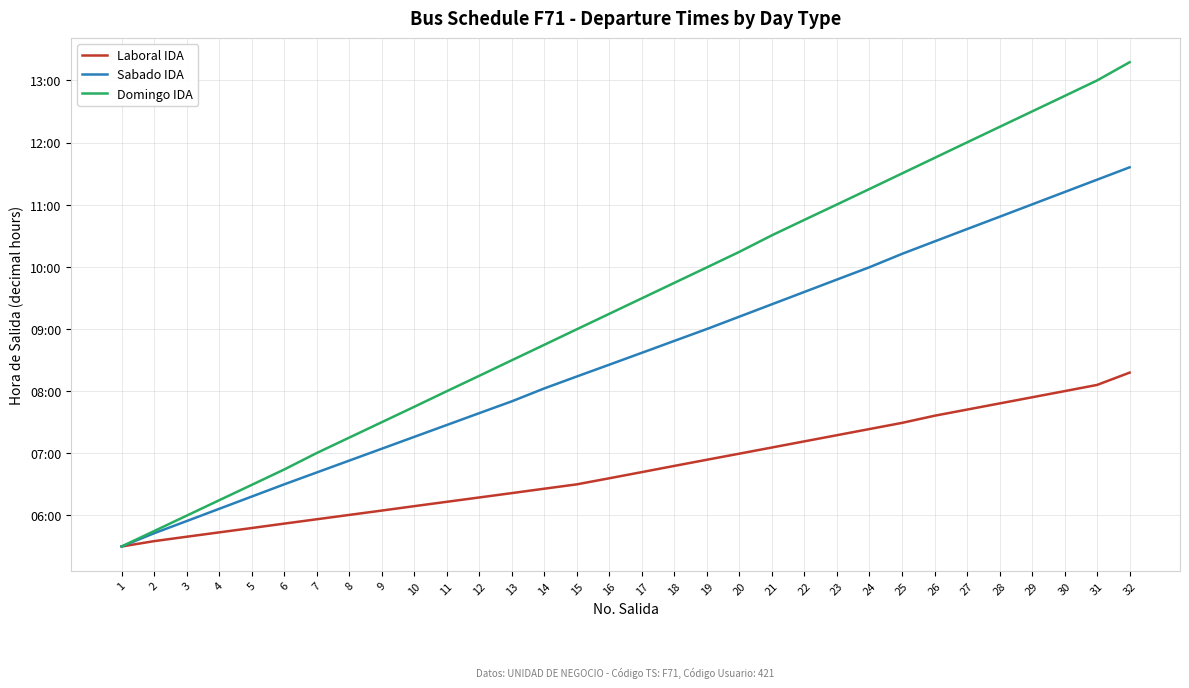

What is the difference between the second highest and minimum values in the Domingo IDA series?

7.5